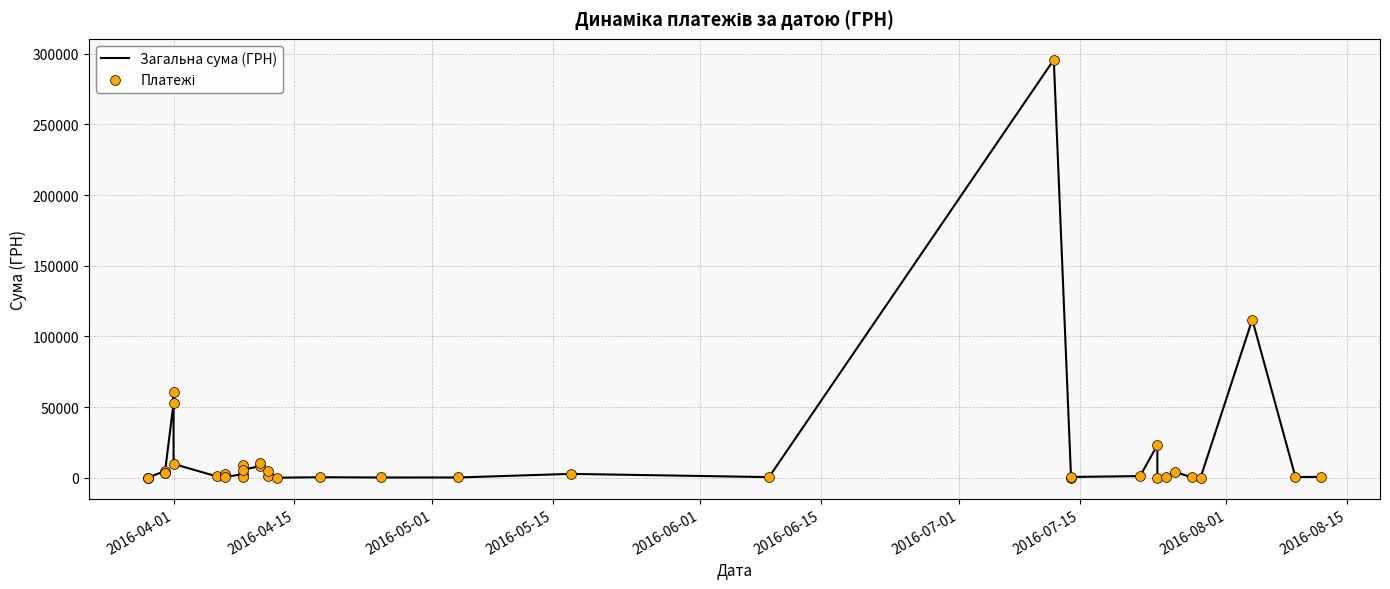

Which series contains the highest Y value?

Загальна сума (ГРН)